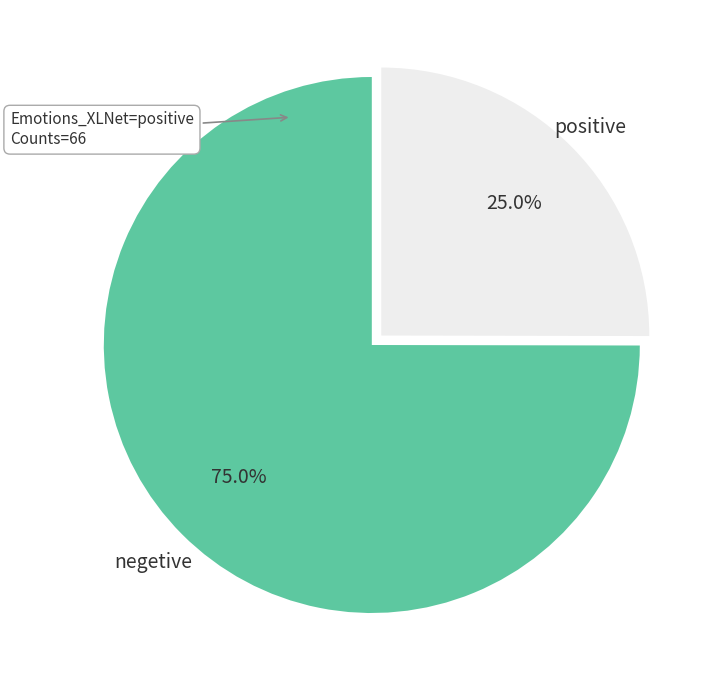

Do positive and negetive together represent more than half of the pie?

Yes